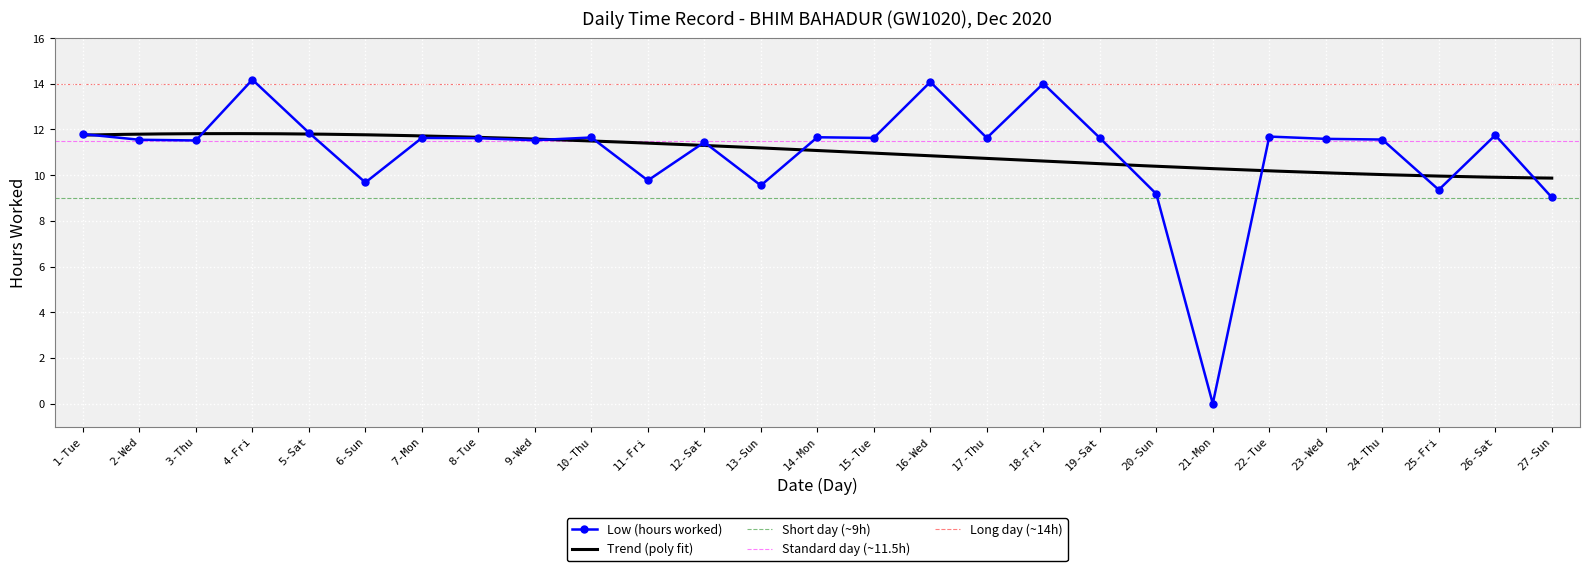

What is the difference between the maximum and minimum values?

14.2